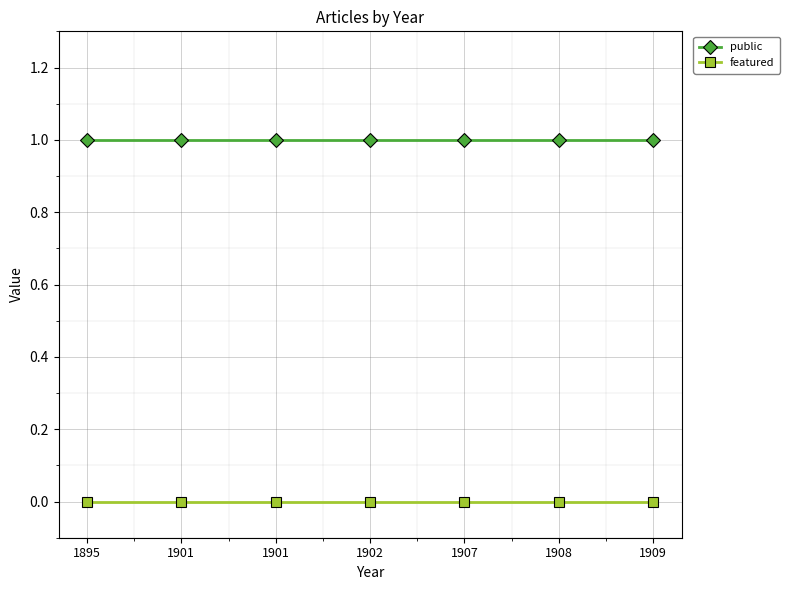

True or false: featured has more than 0 interior local peaks.

False